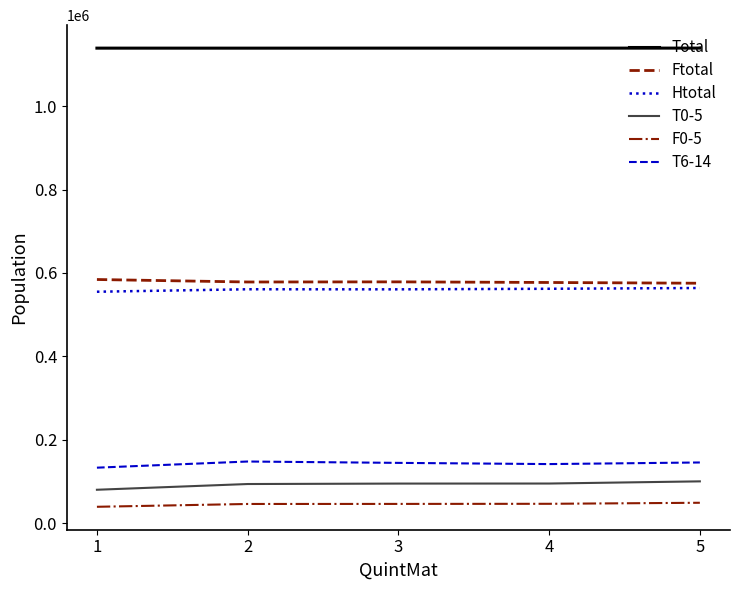

What is the sum of the T0-5 values at 5 and 1?

180045